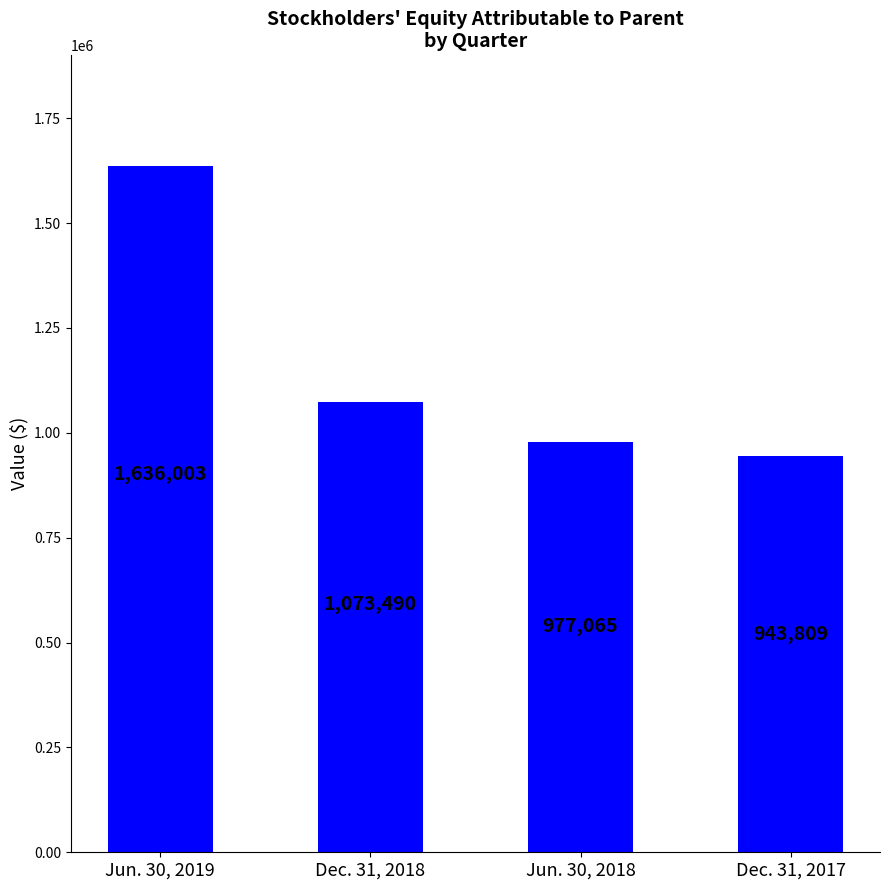

Read the value at Jun. 30, 2018, to the nearest 50.

977050